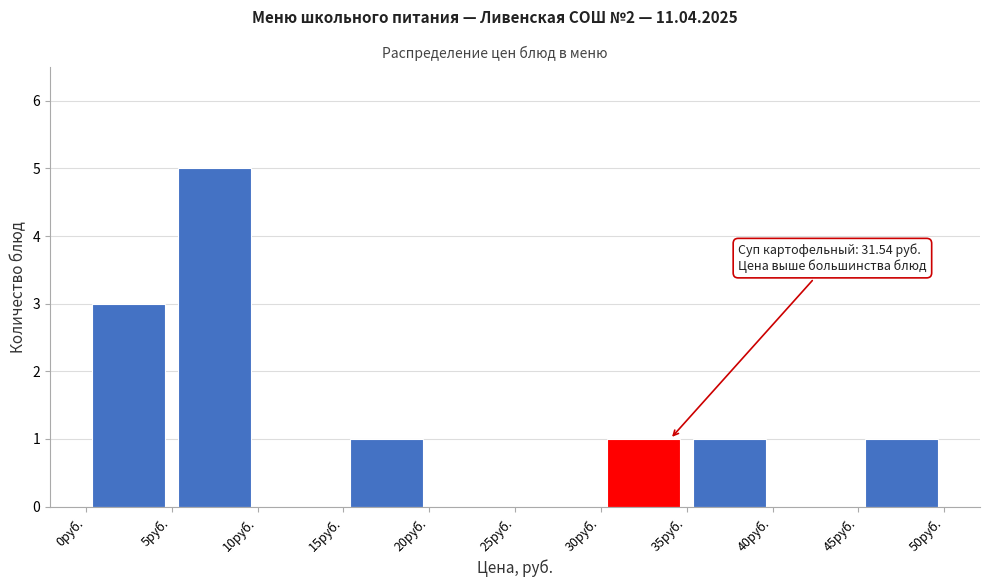

Over which range of the x-axis is the bar tallest?

5 to 10